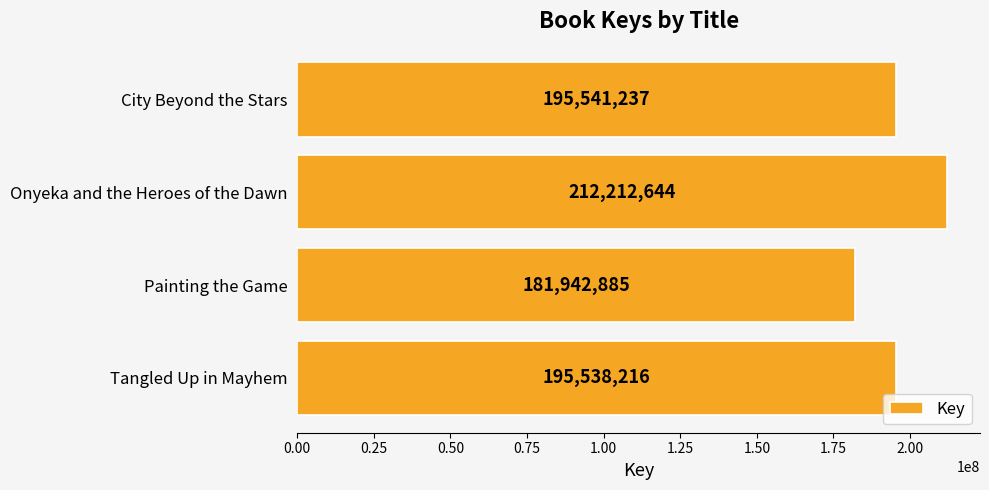

What is the average value?

196308746